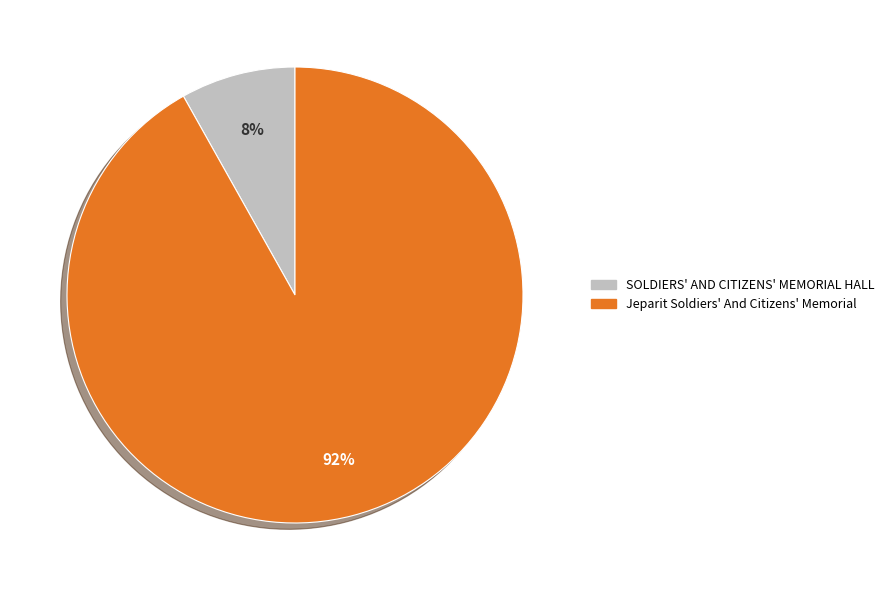

How many slices are in this pie chart?

2